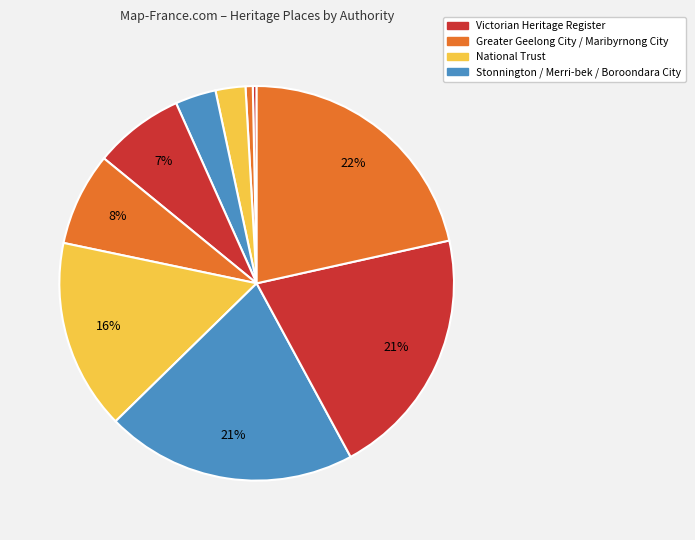

How many segments does this pie chart have?

10